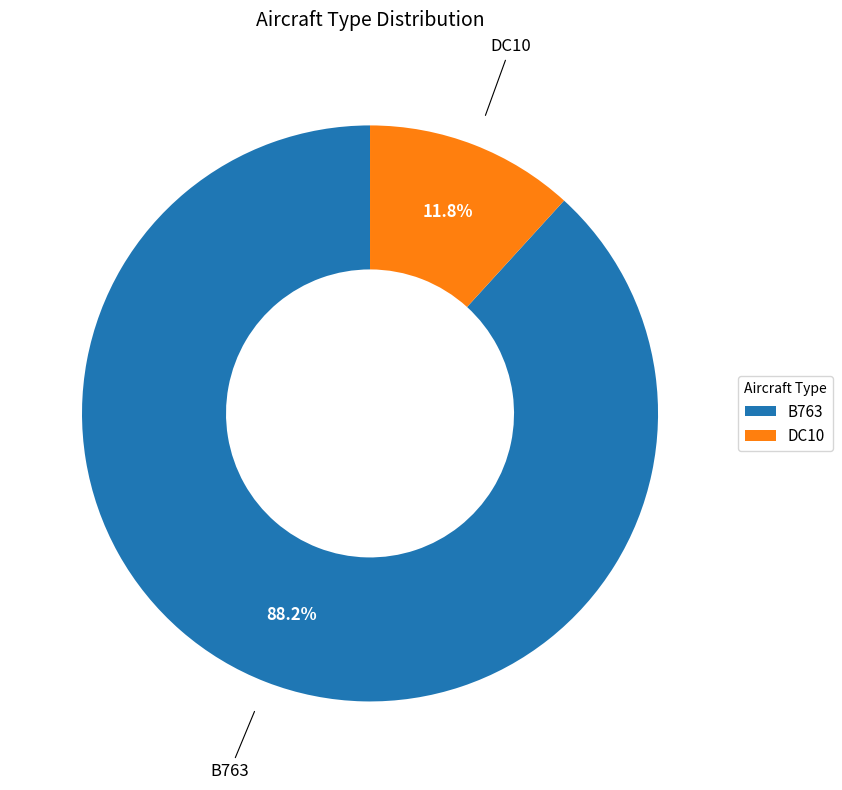

Approximately how many times larger is the value at B763 compared to DC10?

7.5